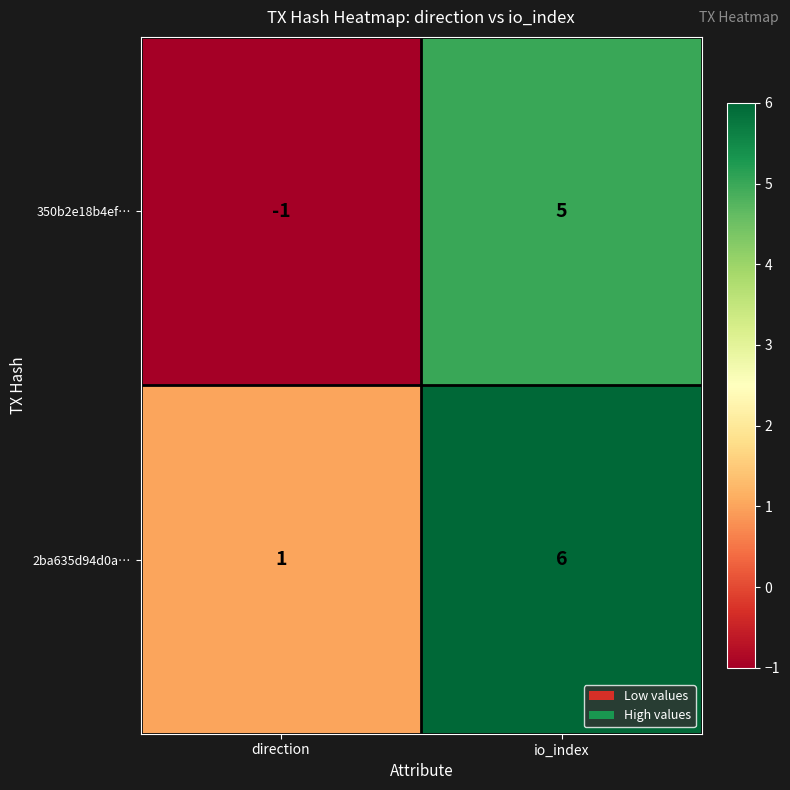

Reading left to right, what are all the values shown in this chart?

350b2e18b4ef…: -1	5
2ba635d94d0a…: 1	6